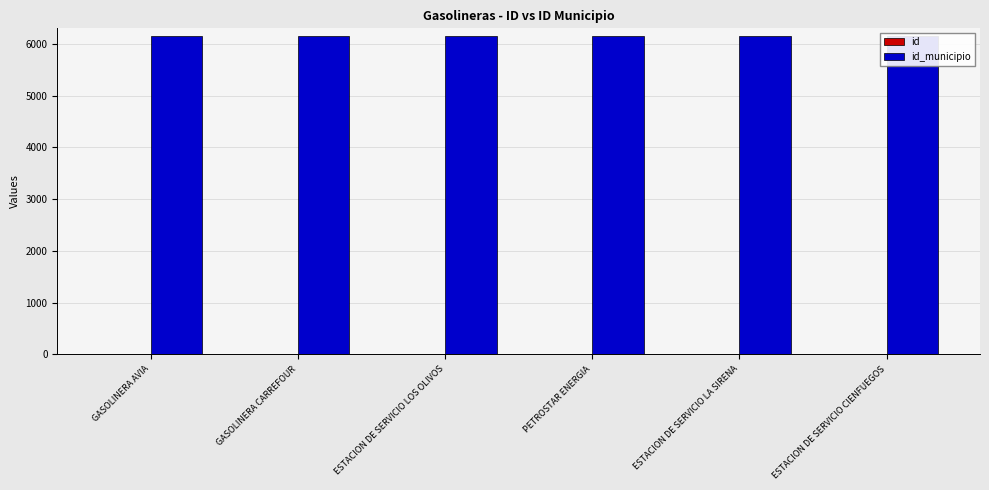

What is the sum of all id values?

22